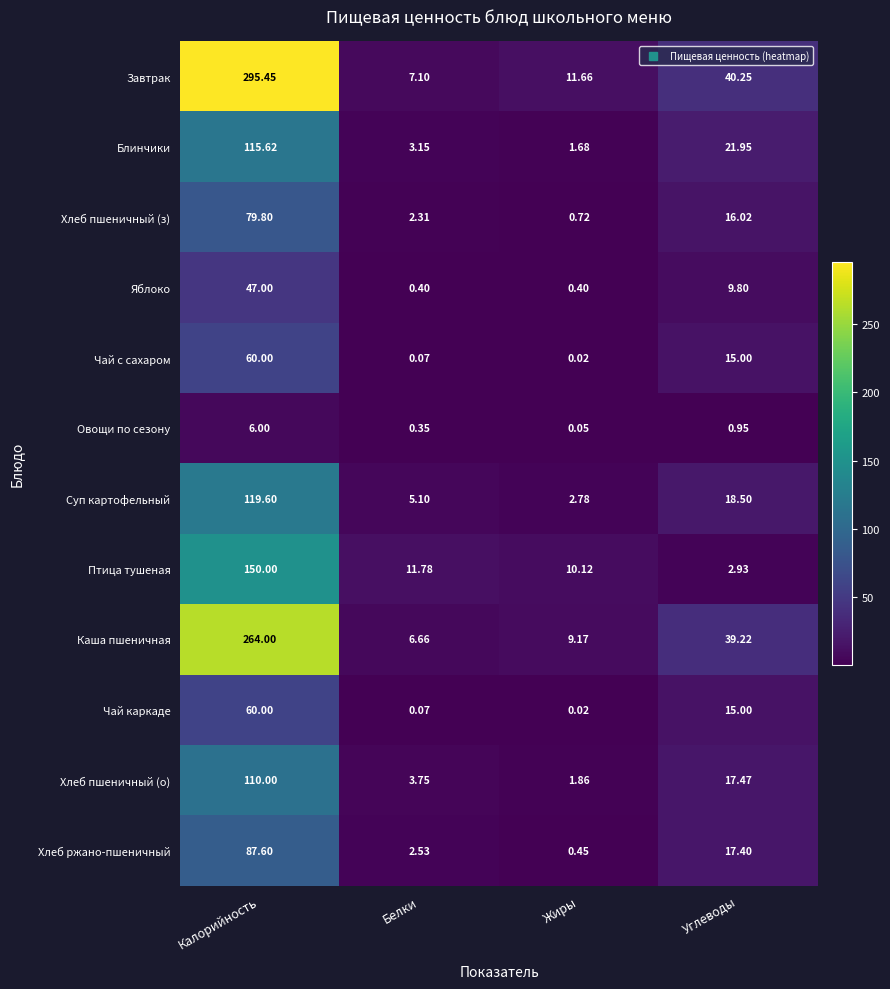

Which series has the largest total across all categories?

Завтрак